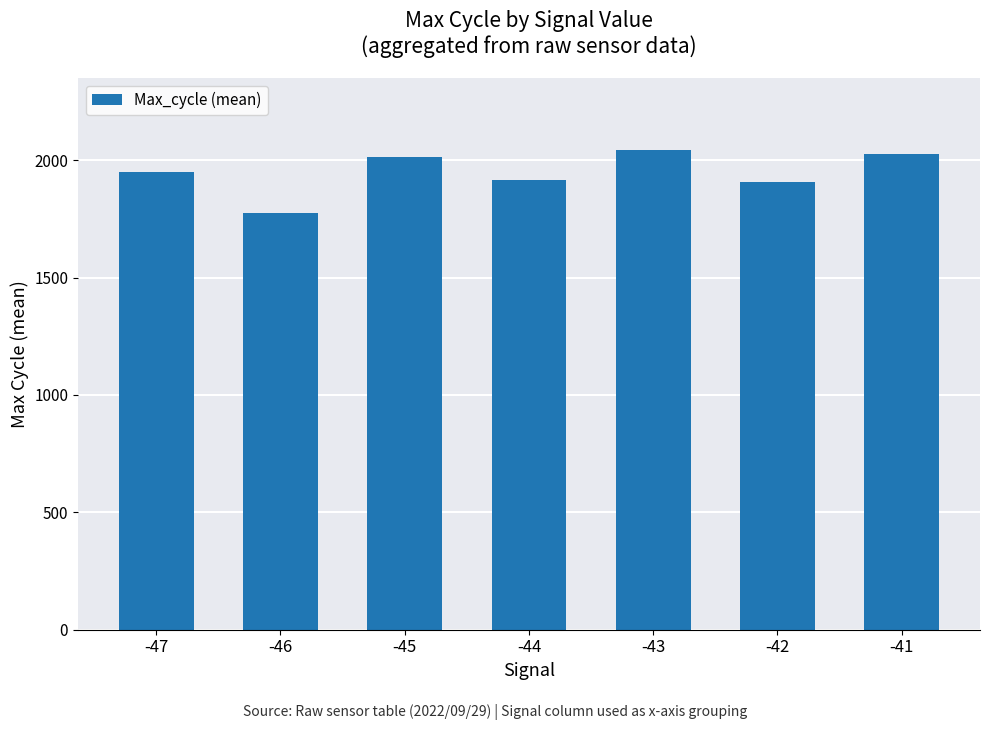

What is the average value?

1948